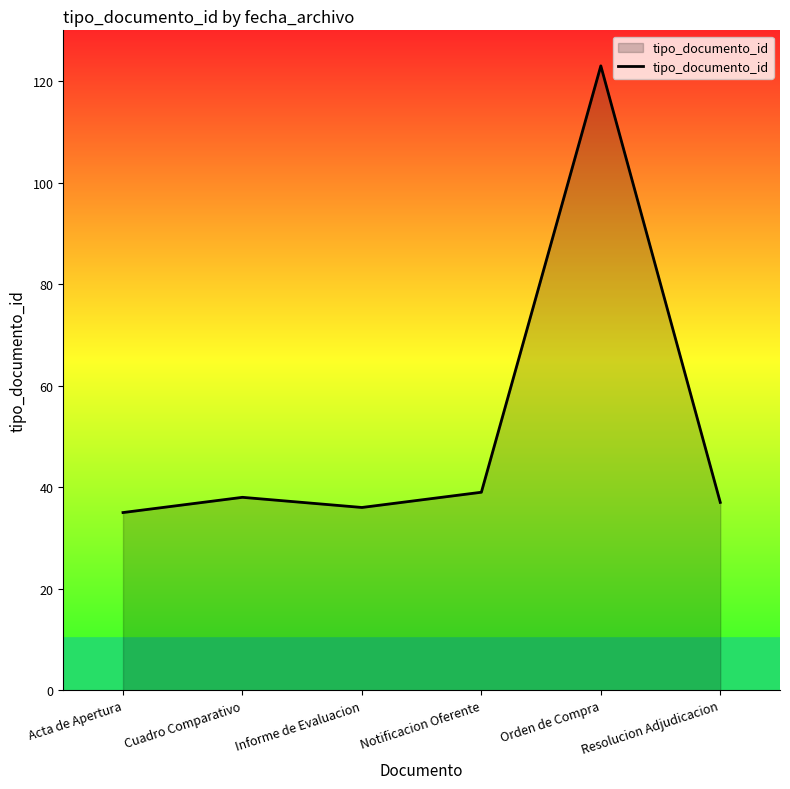

Between Notificacion Oferente and Acta de Apertura, which is larger?

Notificacion Oferente